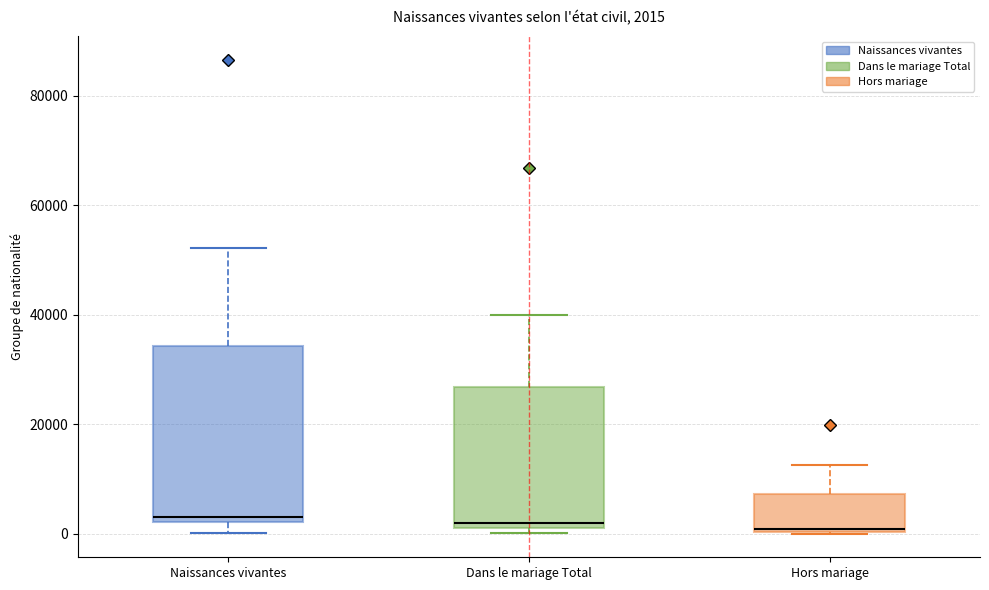

Which box is the tallest, from its lower edge to its upper edge?

Naissances vivantes